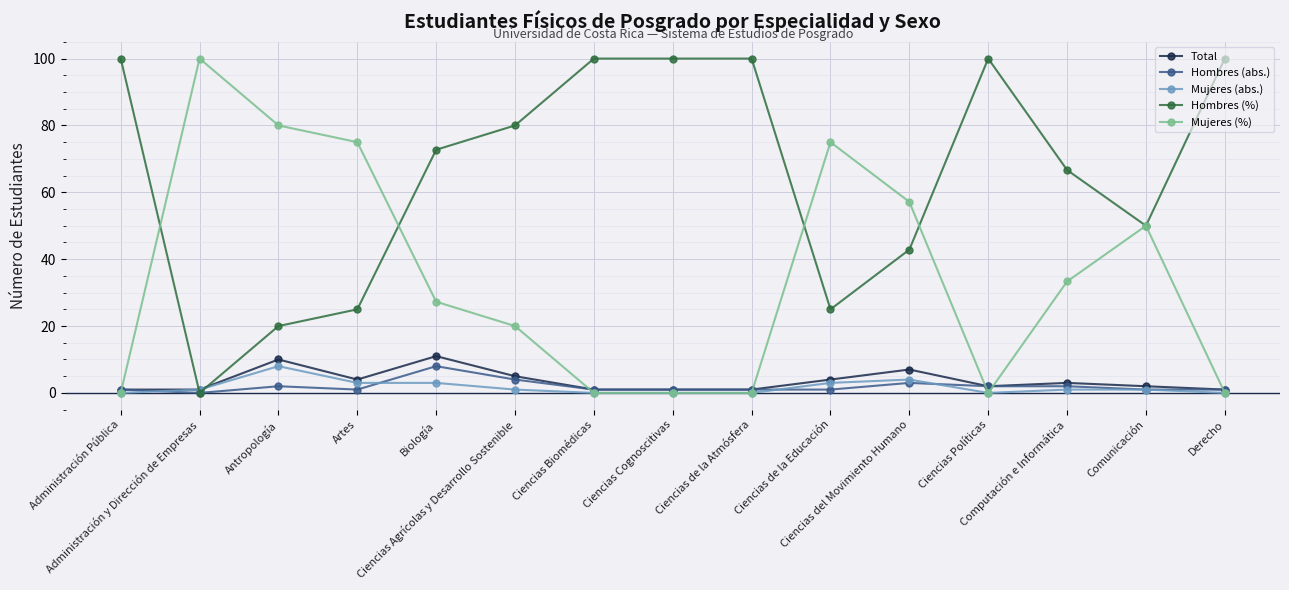

What is the highest value of the Mujeres (abs.) series?

8.0